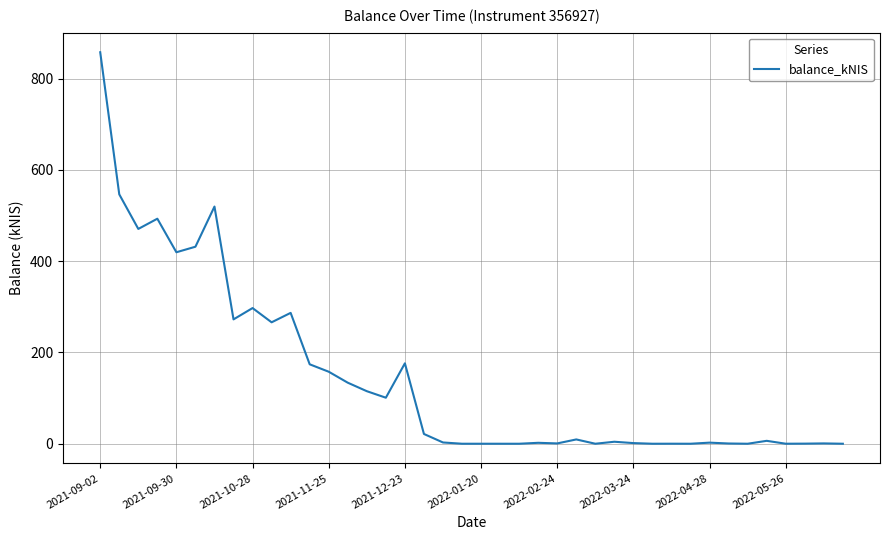

What is the maximum value shown in the chart?

857.8